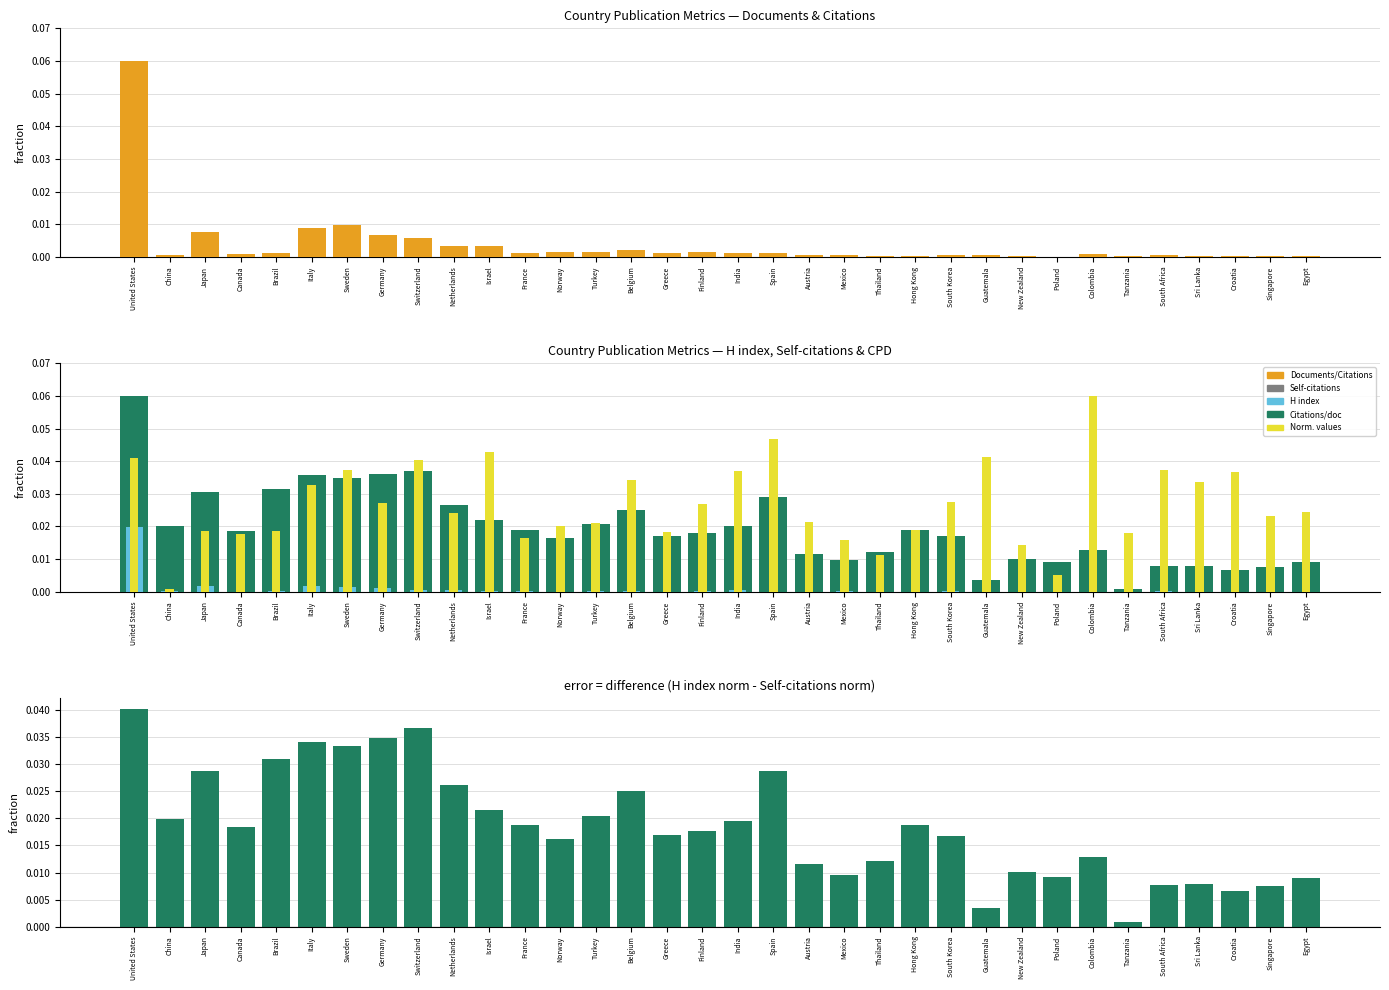

What is the difference between the maximum and minimum values in the Citations per document series?

0.1